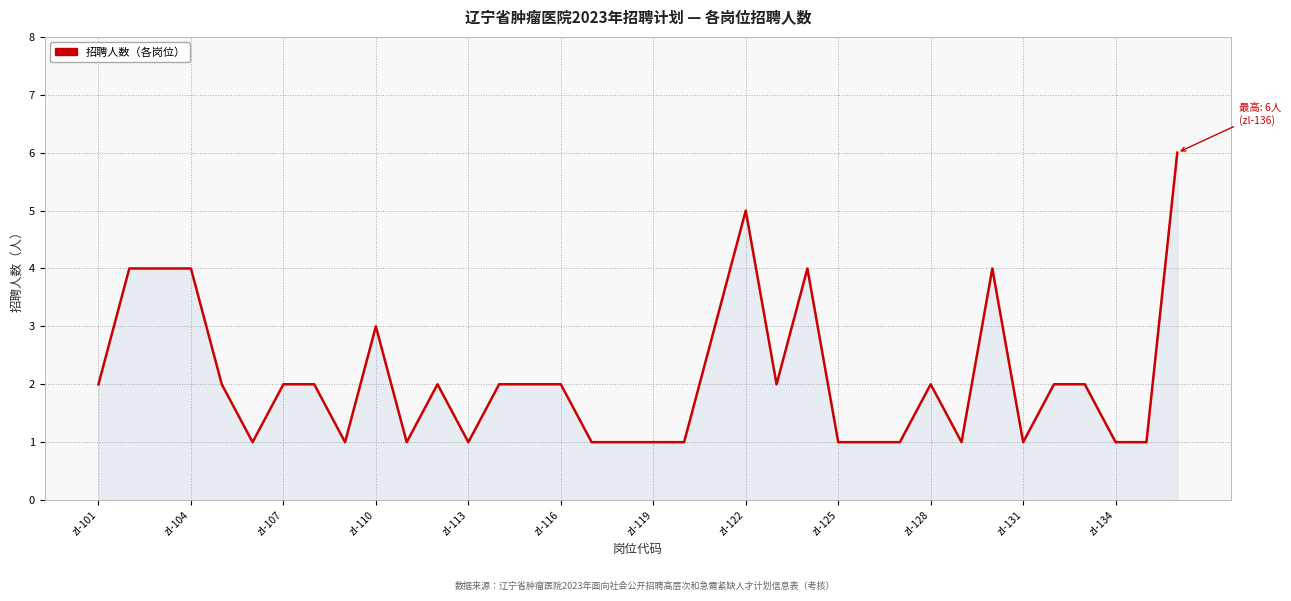

What is the maximum value shown in the chart?

6